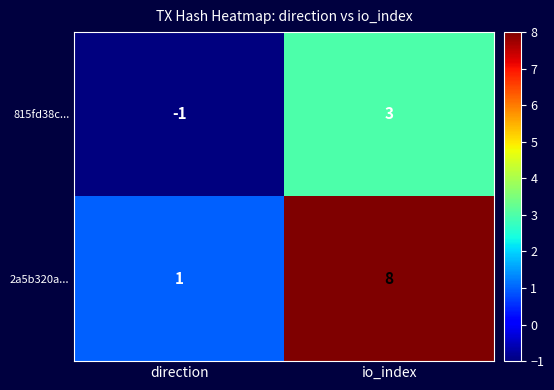

Reading left to right, list all the values displayed in this chart.

815fd38c...: direction=-1	io_index=3
2a5b320a...: direction=1	io_index=8